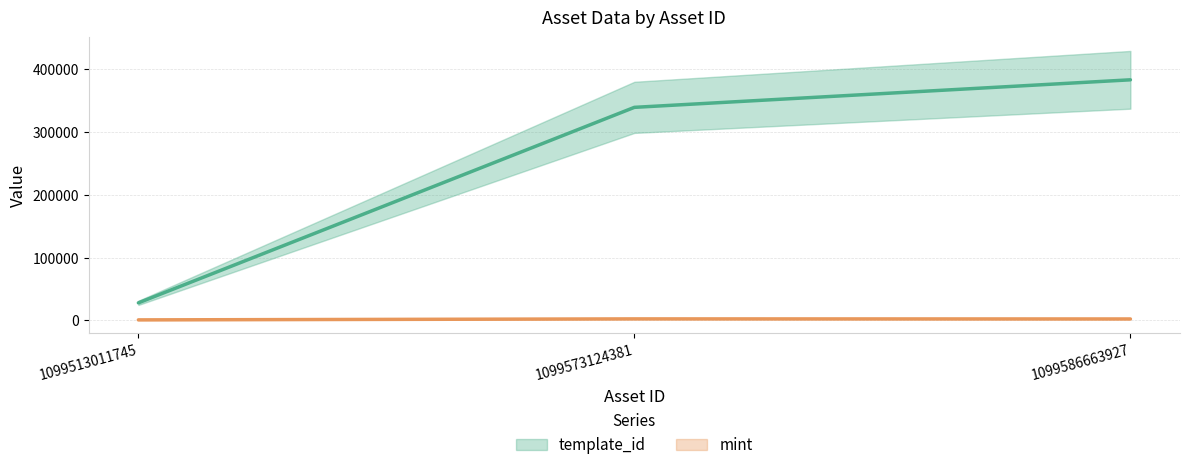

The template_id series shows 27966 at 1099513011745. True or false?

True